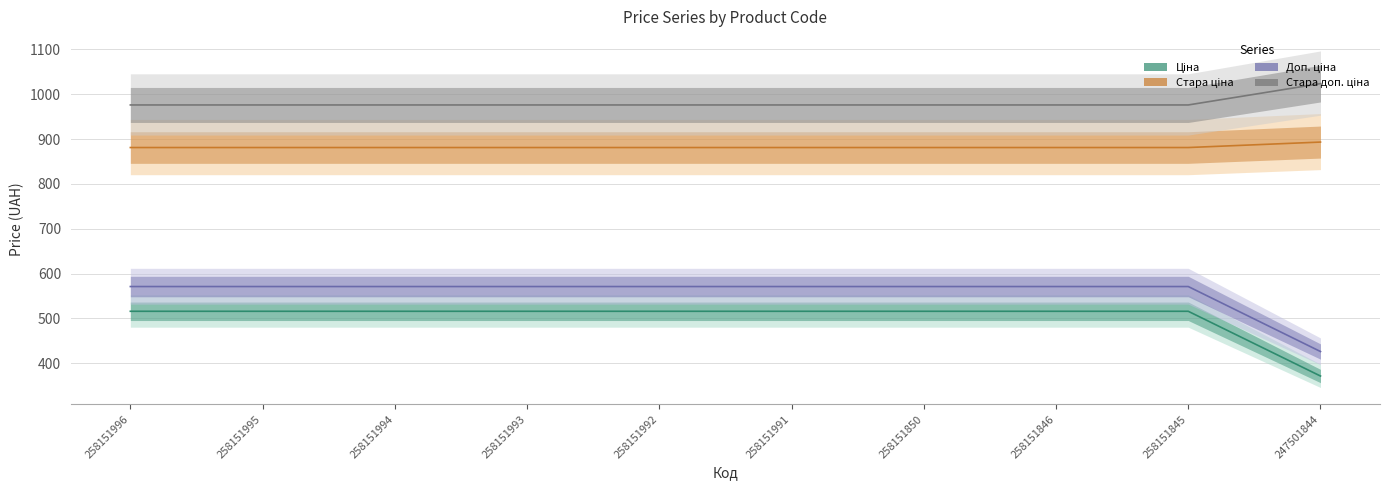

Rank the series by their maximum value, from highest to lowest.

Стара доп. ціна, Стара ціна, Доп. ціна, Ціна